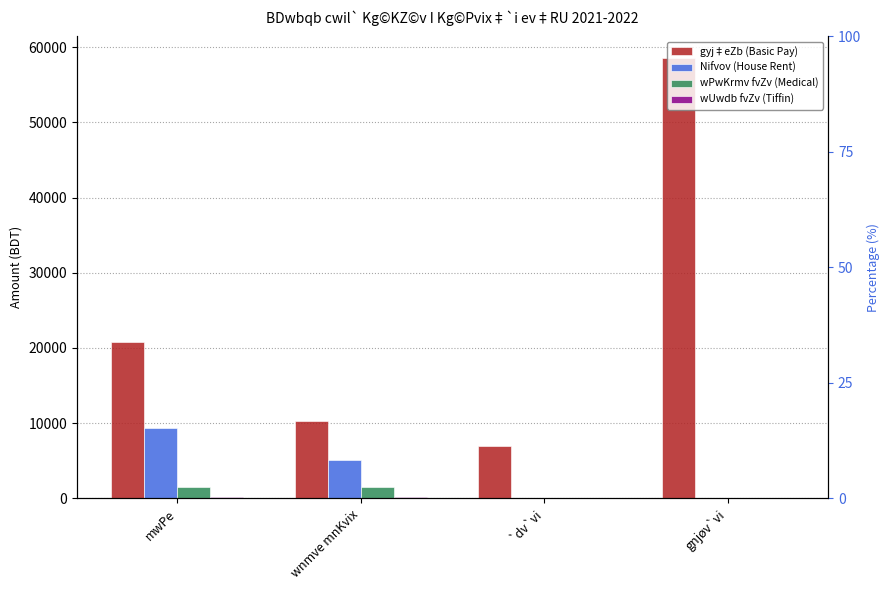

Which series has the largest range (max minus min)?

gyj‡eZb (Basic Pay)